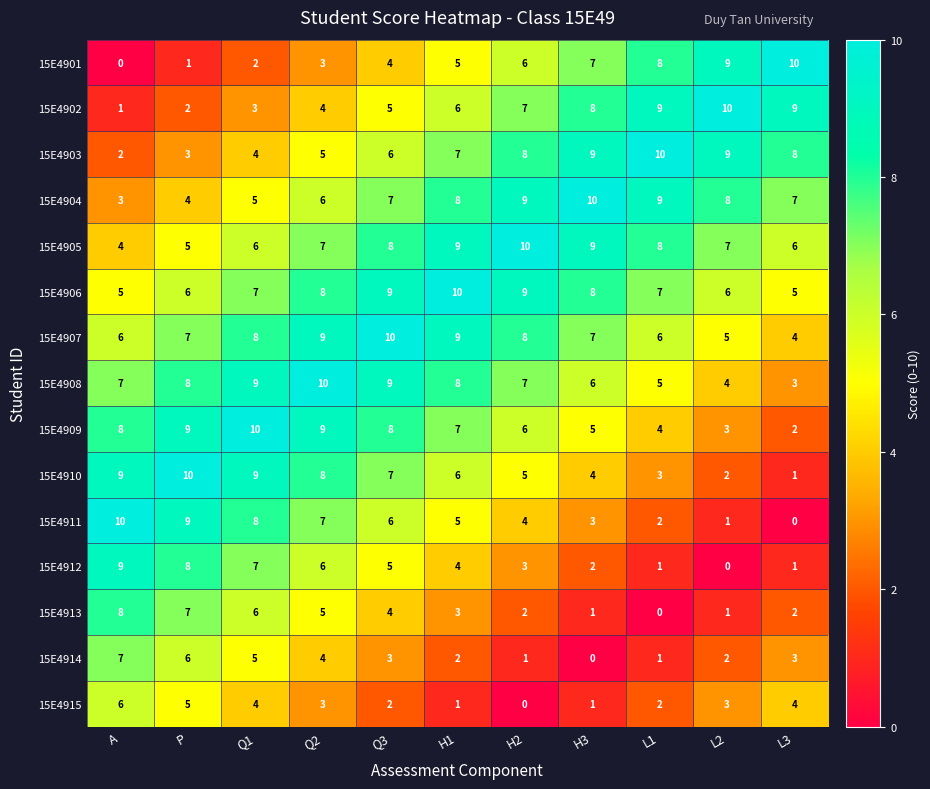

Count the number of categories in the chart.

11